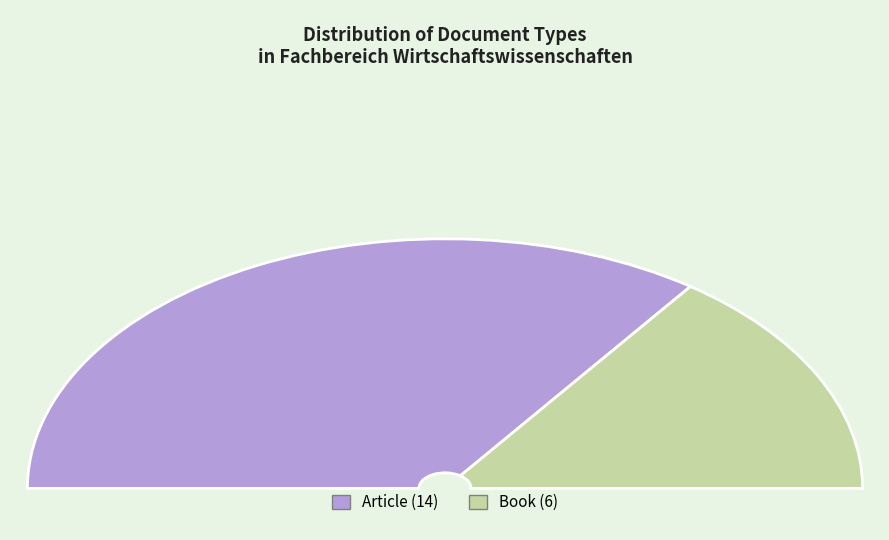

What percentage is NOT represented by Article?

30.0%